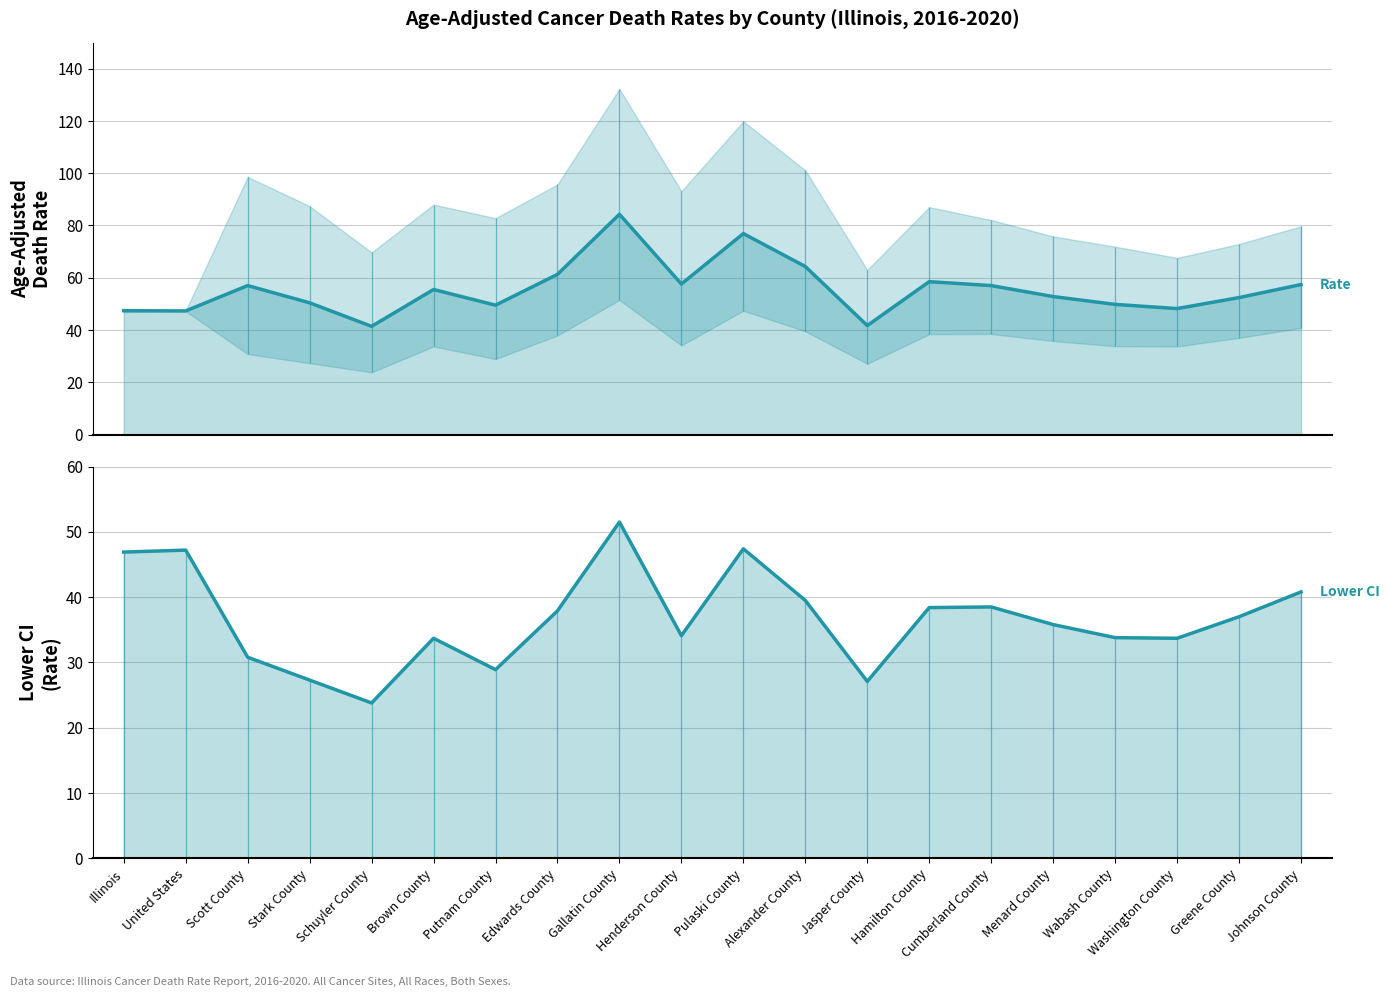

What is the label of the 11th point from the left?

Pulaski County